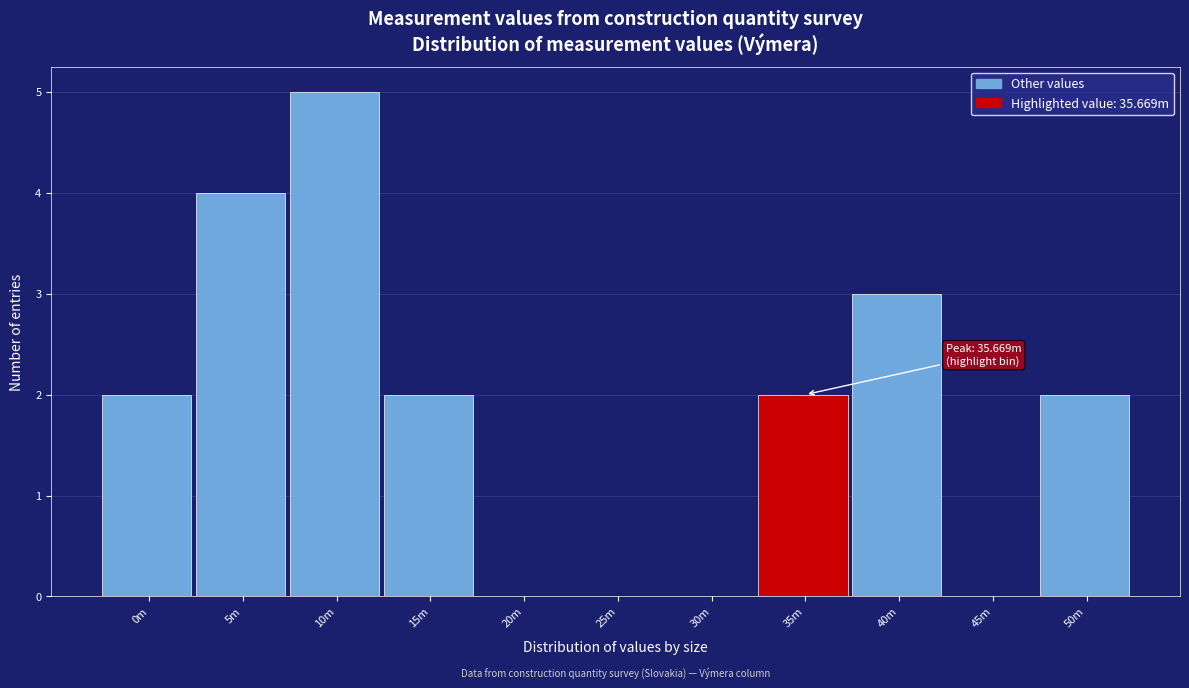

Reading left to right, extract all data points from this chart.

0m=2	5m=4	10m=5	15m=2	20m=0	25m=0	30m=0	35m=2	40m=3	45m=0	50m=2